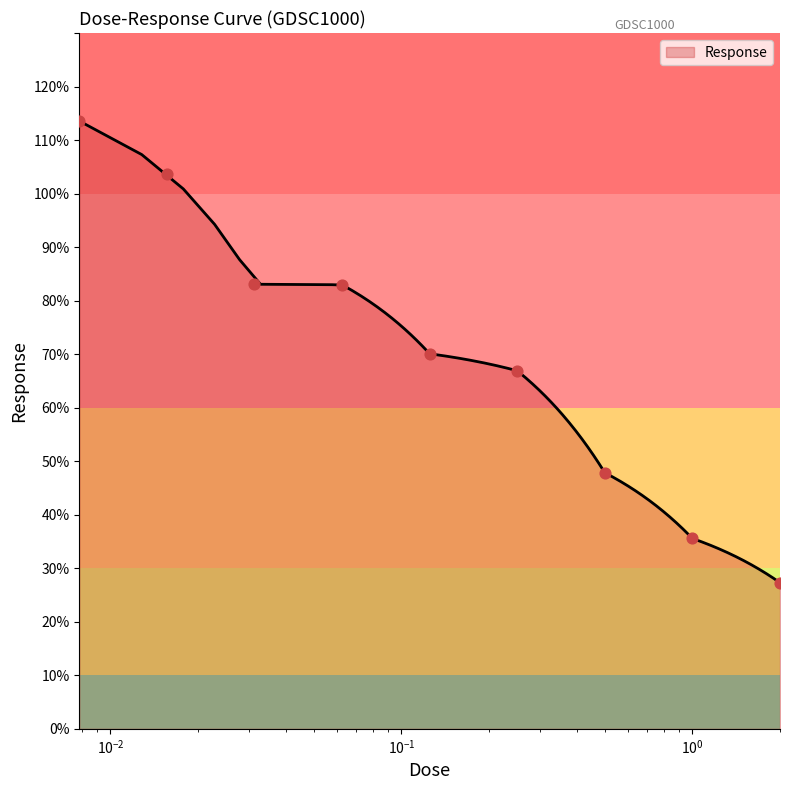

What is the ratio of the value at 0.03125 to the value at 0.125?

1.2